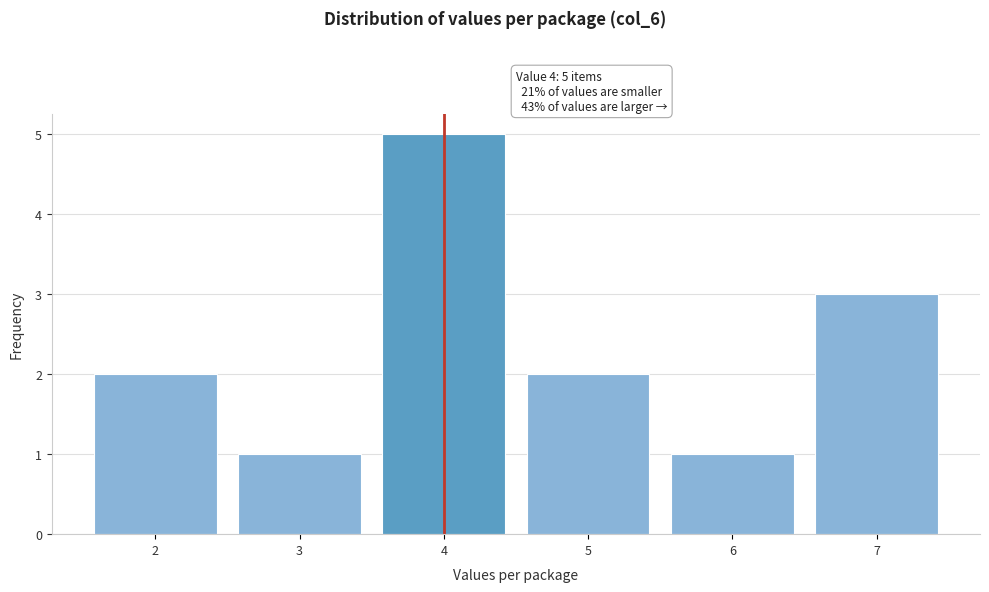

Over which range of the x-axis is the bar tallest?

3.5 to 4.5